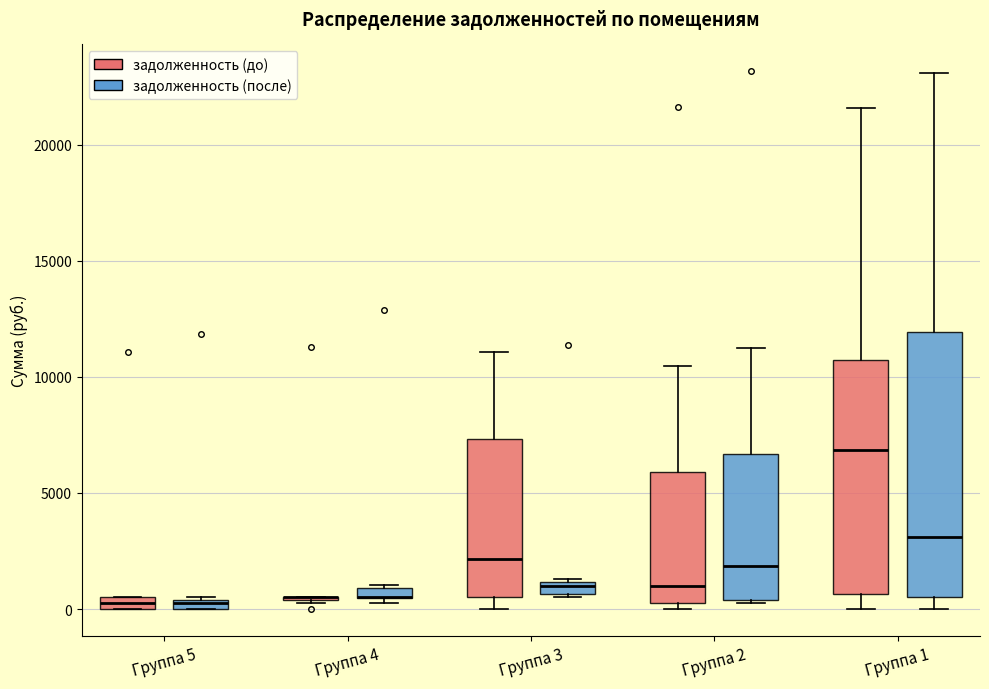

Comparing the boxes themselves (not the whiskers), which one is the tallest?

Группа 1 (задолженность (после))